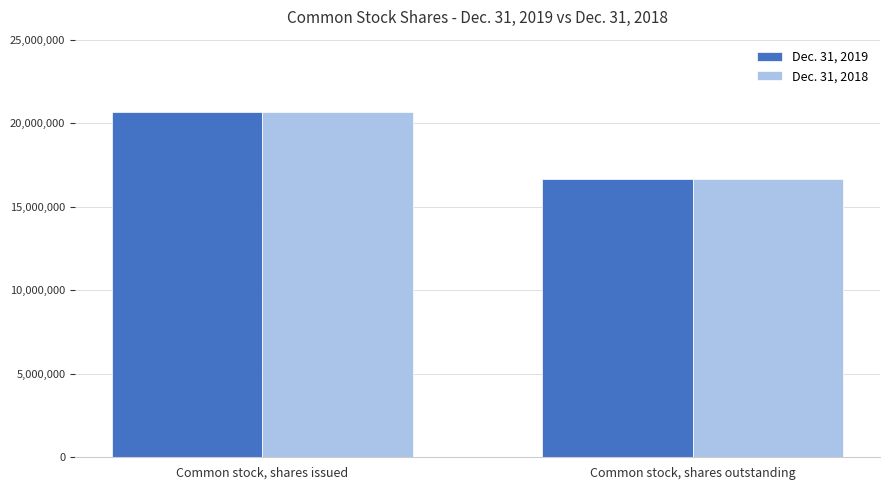

How many bars are there in each group?

2